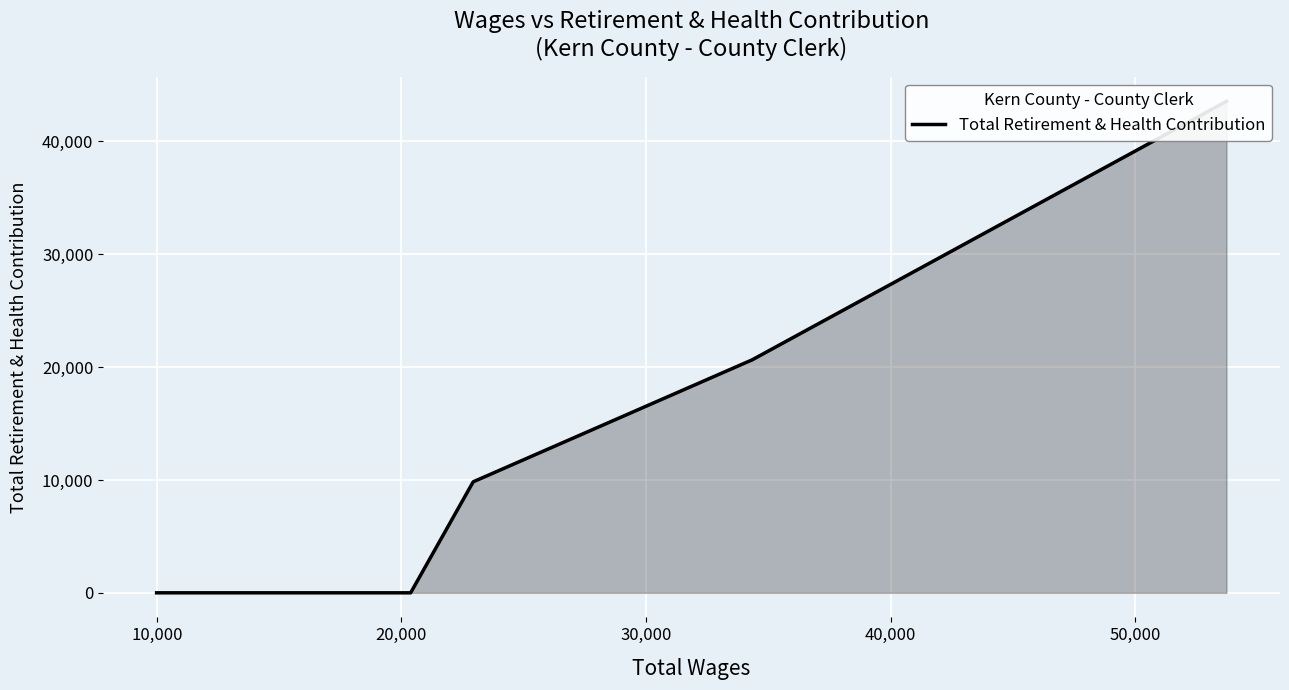

The value at 0 is 17657. True or false?

False